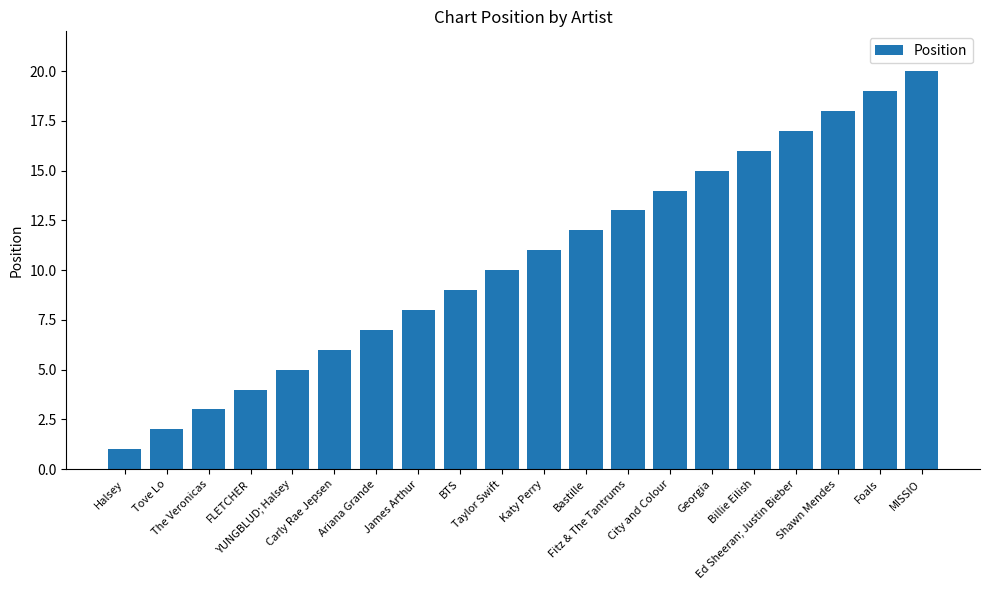

Reading left to right, transcribe all the data shown in this chart.

1	2	3	4	5	6	7	8	9	10	11	12	13	14	15	16	17	18	19	20